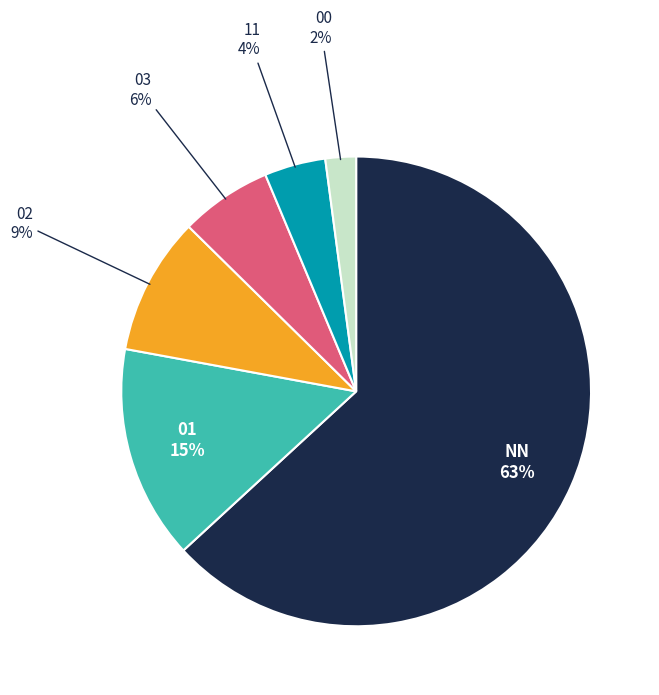

What percentage is the 01 slice, to the nearest percent?

15%